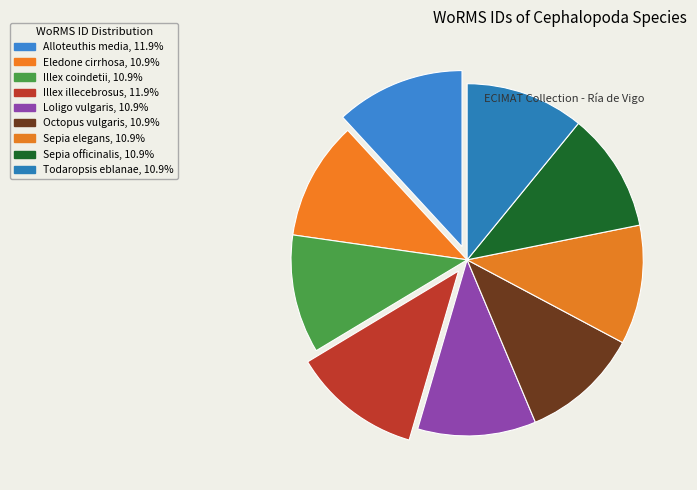

Rank the categories by value from lowest to highest.

Loligo vulgaris, Eledone cirrhosa, Octopus vulgaris, Illex coindetii, Todaropsis eblanae, Sepia elegans, Sepia officinalis, Illex illecebrosus, Alloteuthis media